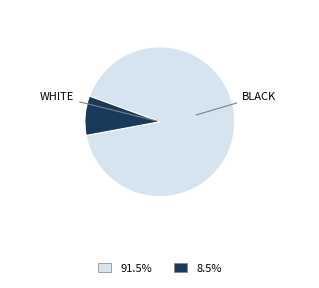

Is there any slice that represents more than half of the pie?

Yes